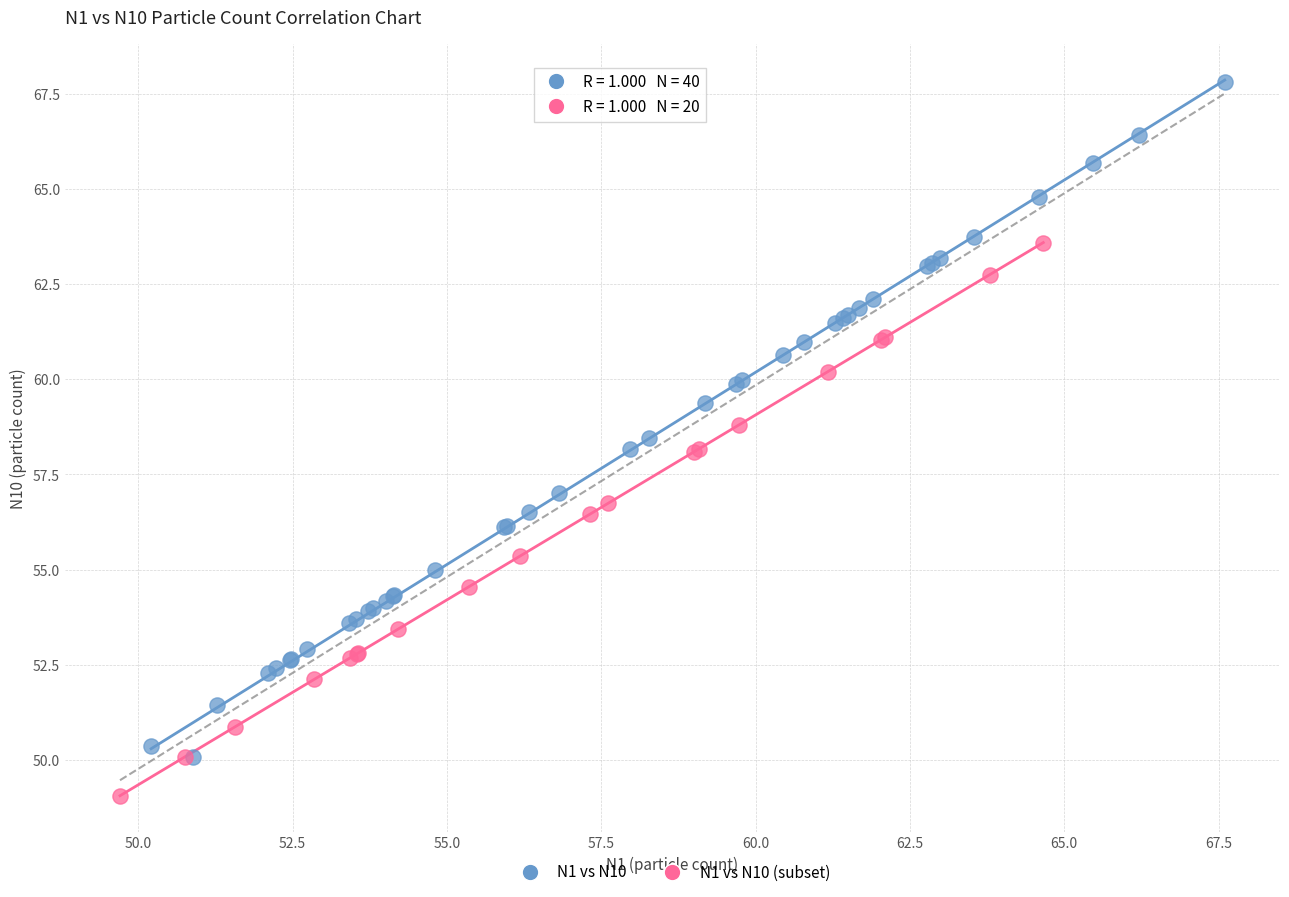

Which series has the largest Y range (max minus min)?

N1 vs N10